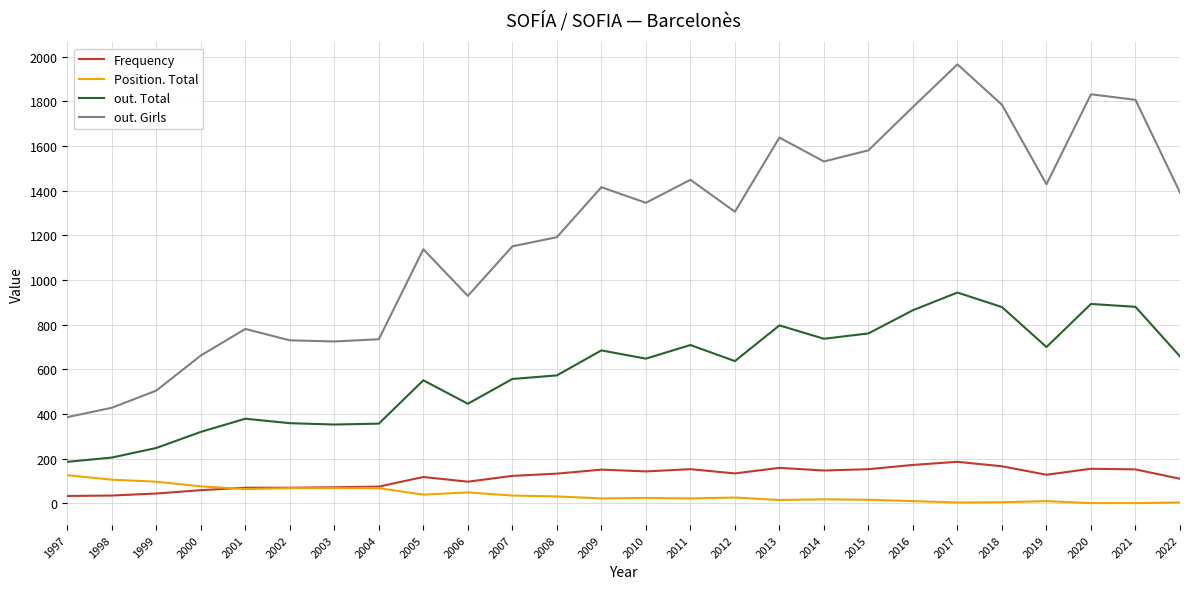

What is the total value across all series at 2022?

2164